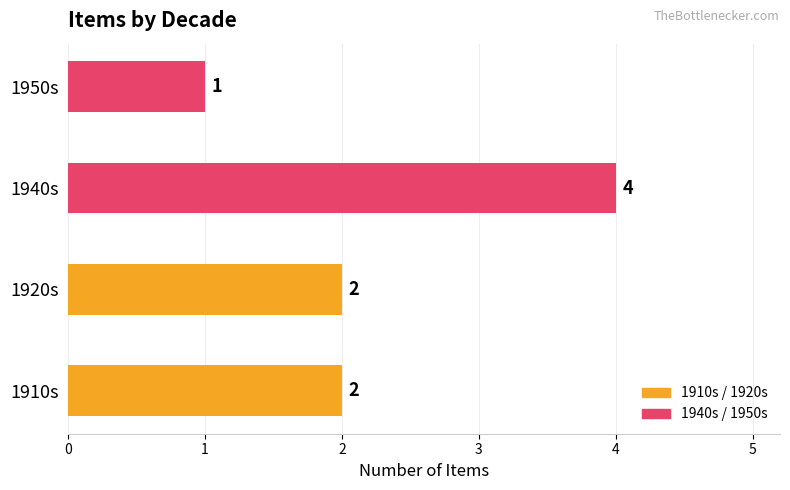

True or false: the data shows 3 at 1920s.

False